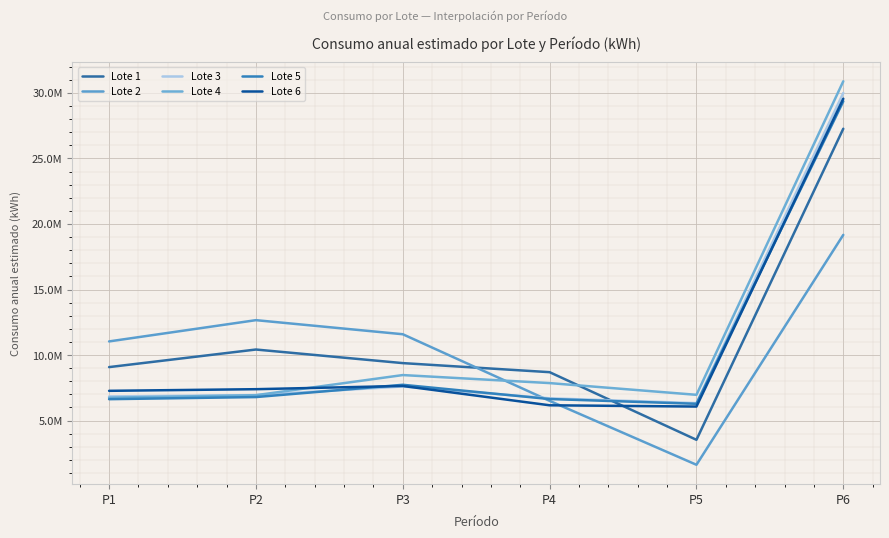

What value does the Lote 6 series have at P4, to the nearest 100?

6162100